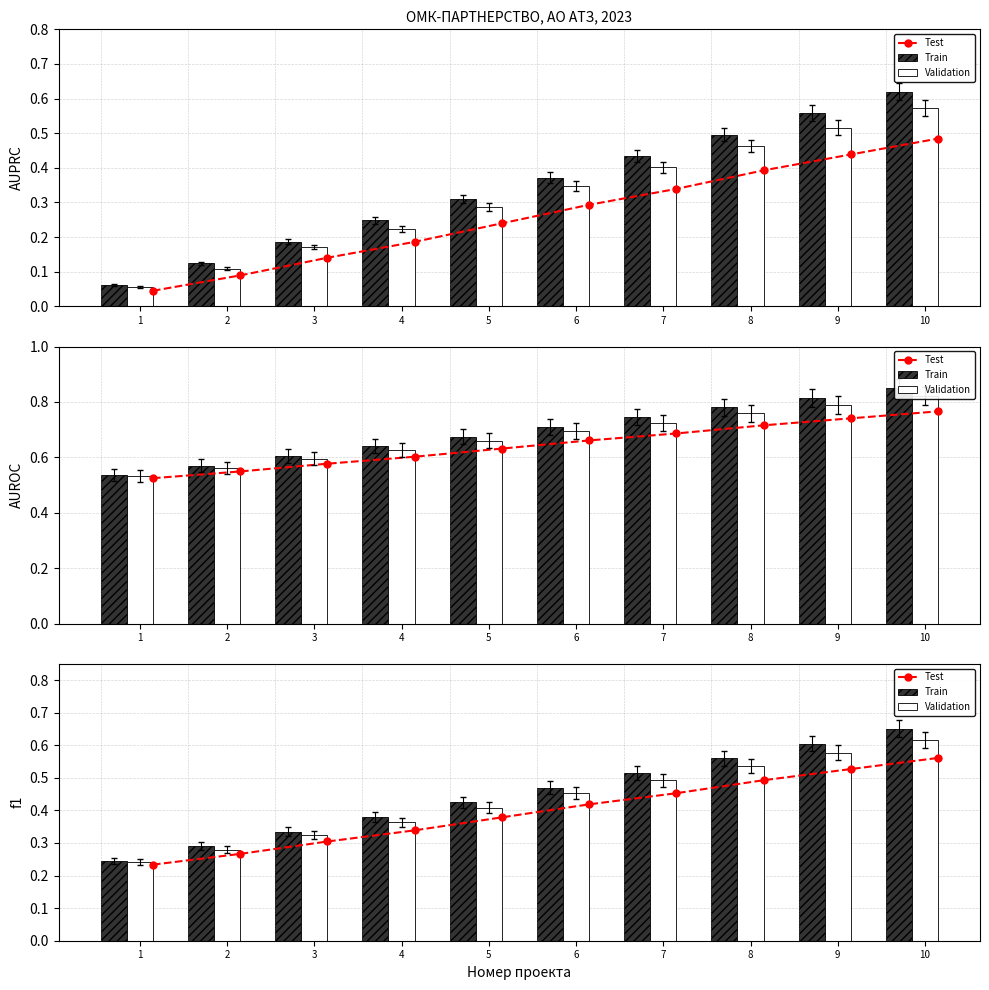

The value of Test at 4 is 0.5. True or false?

False